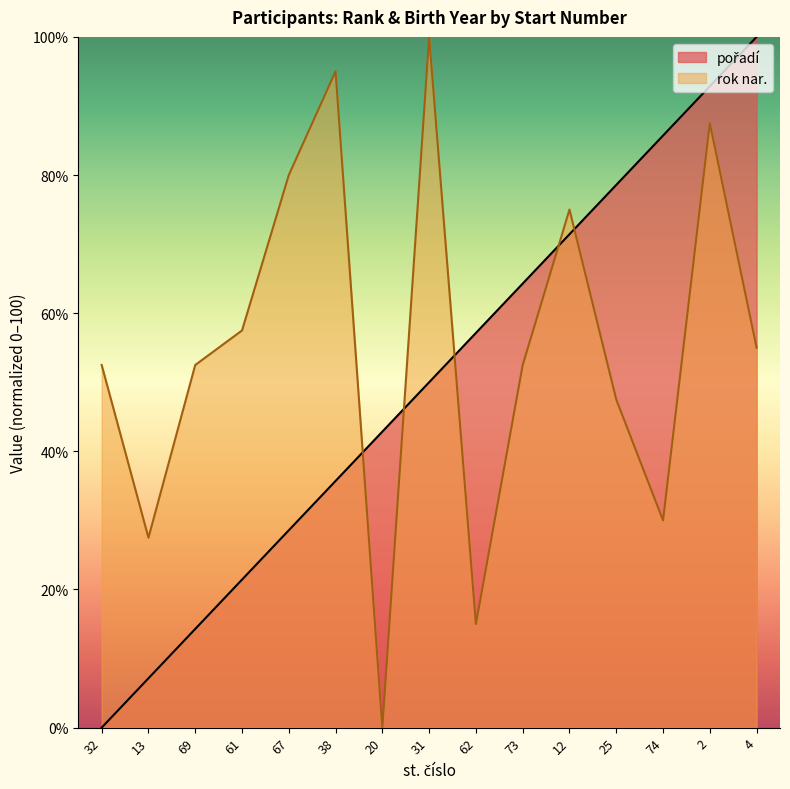

Is the value of rok nar. at 74 greater than the value of pořadí at 73?

No